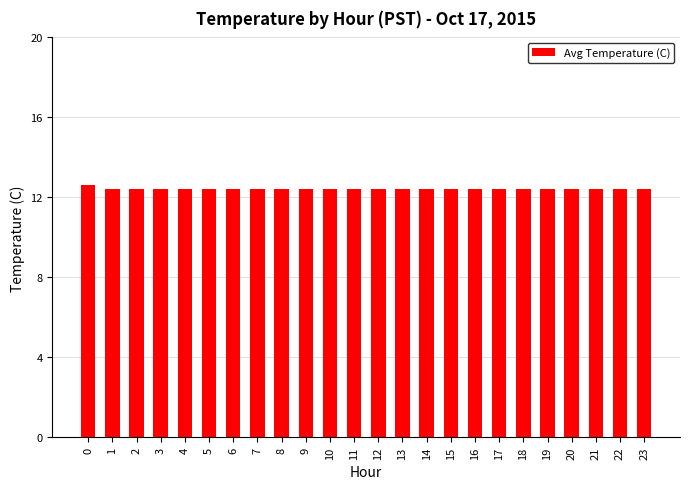

What is the difference between the maximum and minimum values?

0.2